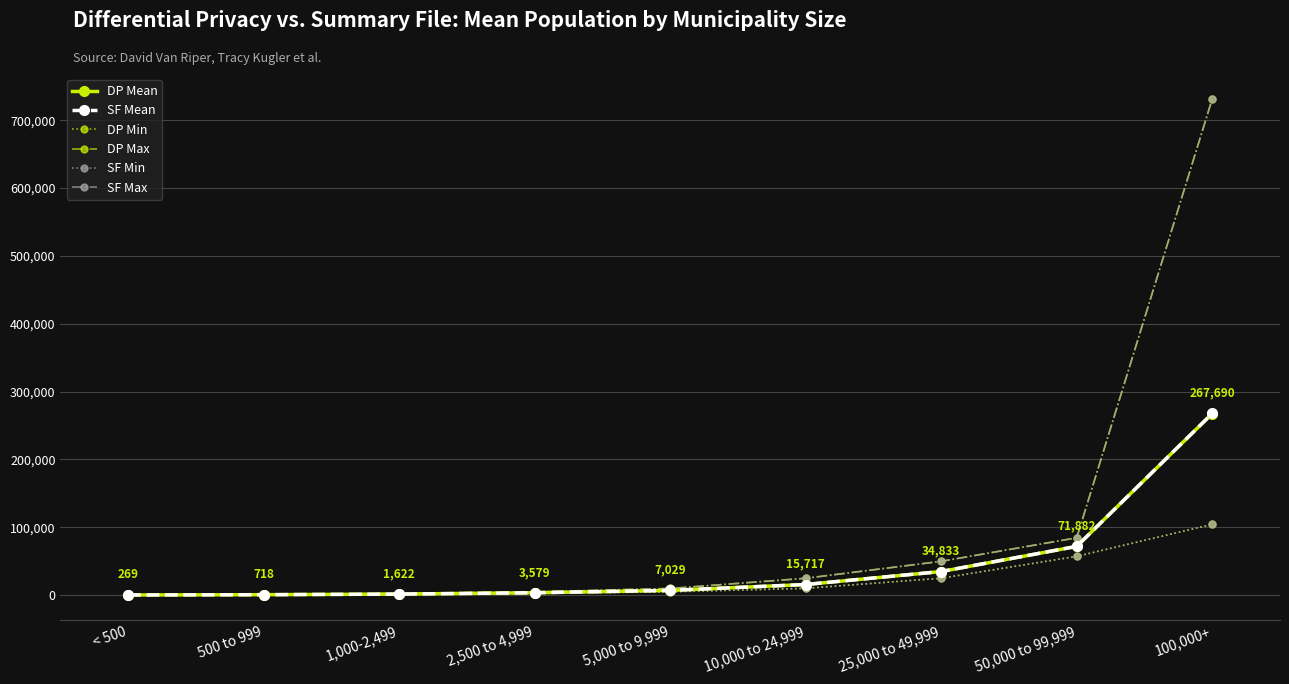

How many lines are shown in the chart?

6